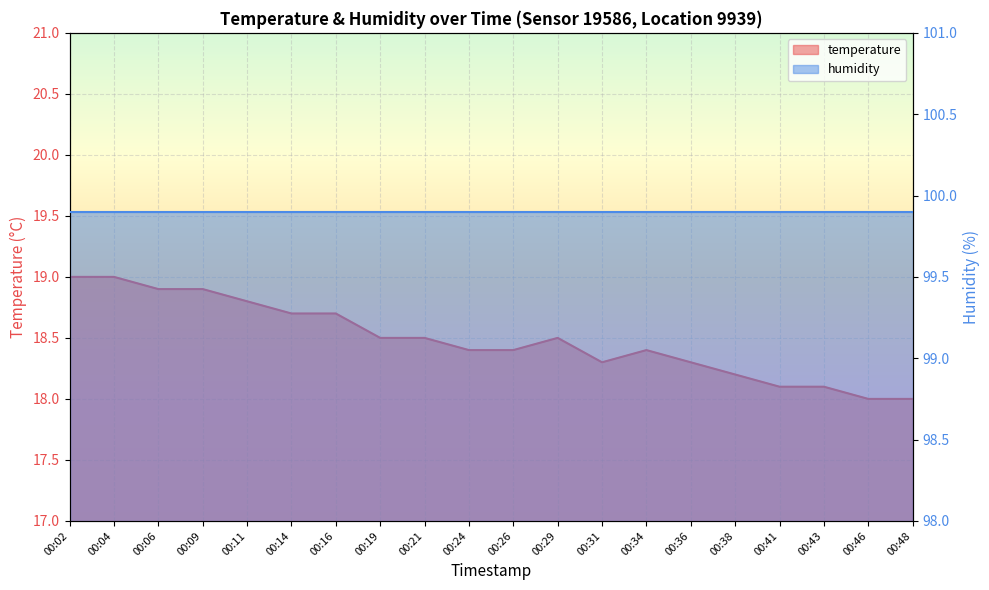

What is the minimum value shown in the chart?

18.0